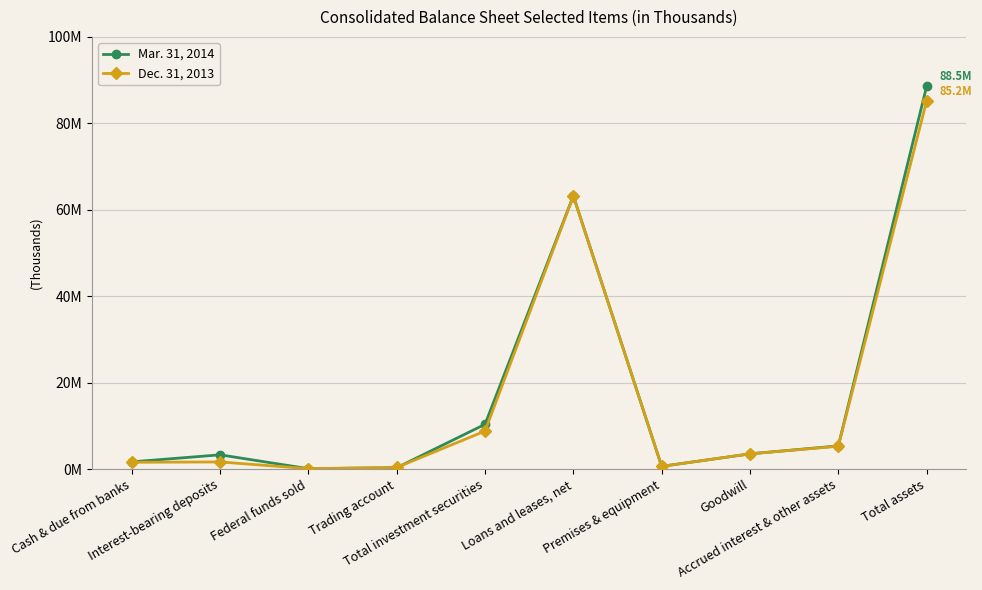

Does the chart have visible grid lines?

Yes